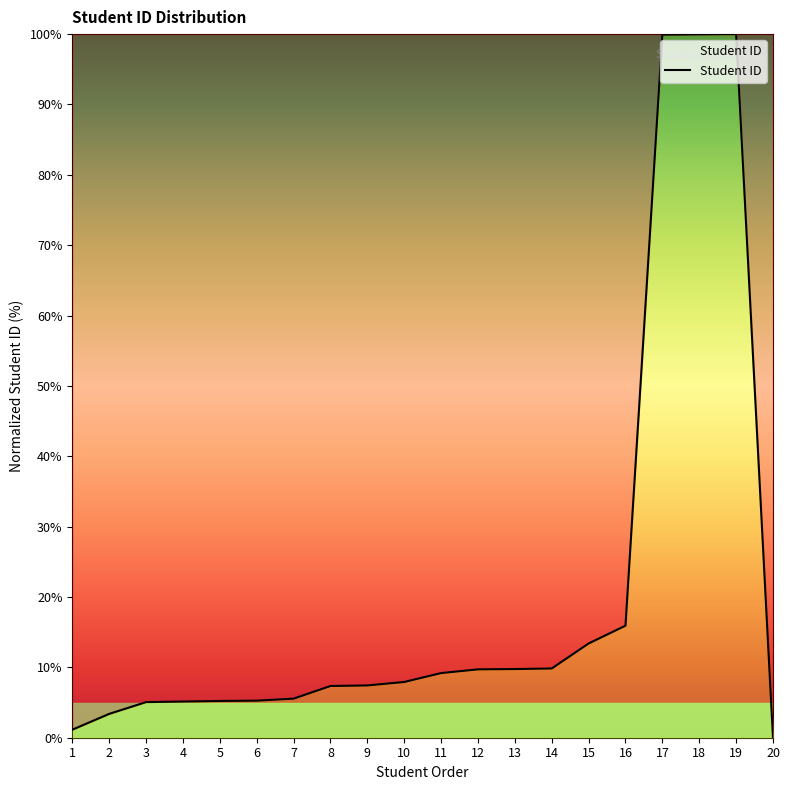

Where is the data nearest to the value 50?

16